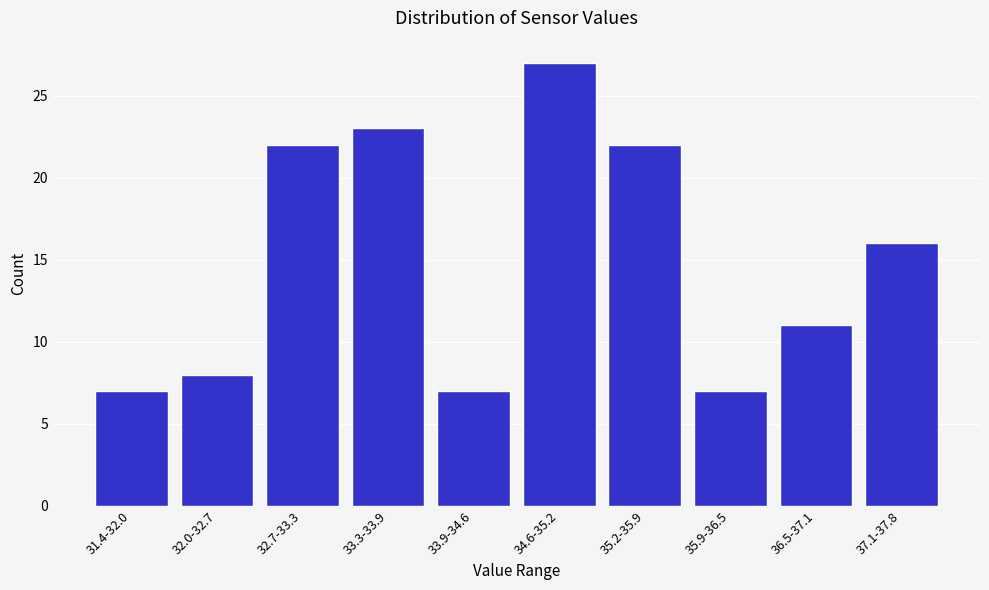

Reading left to right, what are all the values shown in this chart?

31.4-32.0=7	32.0-32.7=8	32.7-33.3=22	33.3-33.9=23	33.9-34.6=7	34.6-35.2=27	35.2-35.9=22	35.9-36.5=7	36.5-37.1=11	37.1-37.8=16